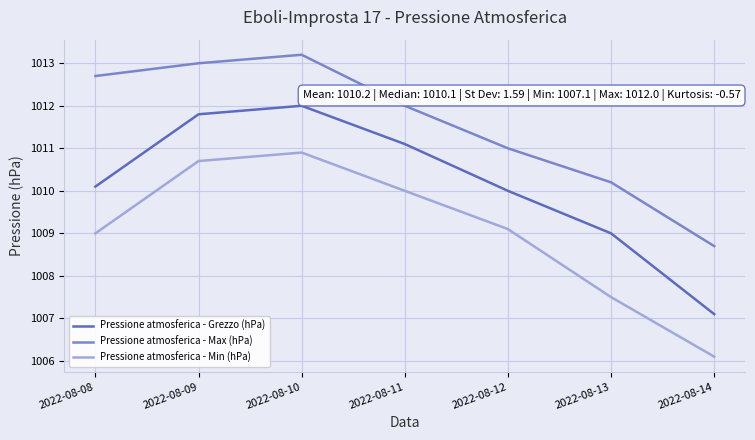

List the labels in order of Pressione atmosferica - Min (hPa) value, smallest first.

2022-08-14, 2022-08-13, 2022-08-08, 2022-08-12, 2022-08-11, 2022-08-09, 2022-08-10